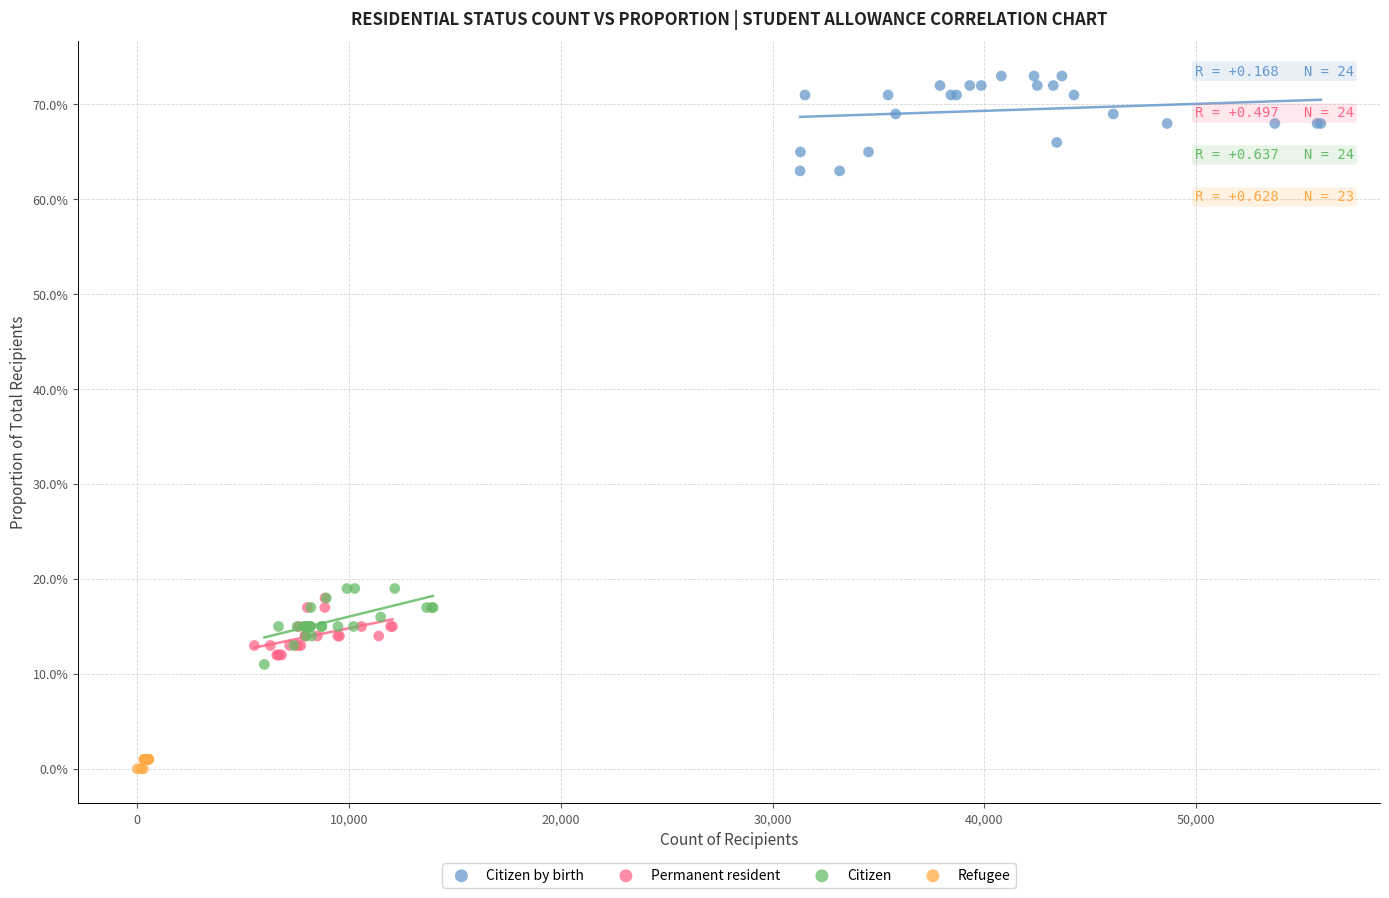

Which series reaches the maximum Y coordinate?

Citizen by birth